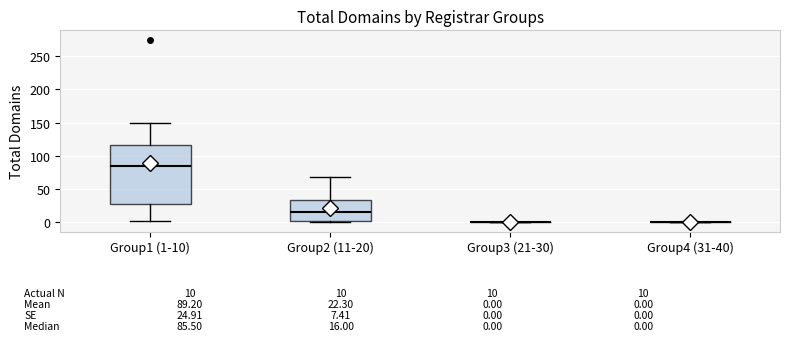

Which box is the tallest, from its lower edge to its upper edge?

Group1 (1-10)